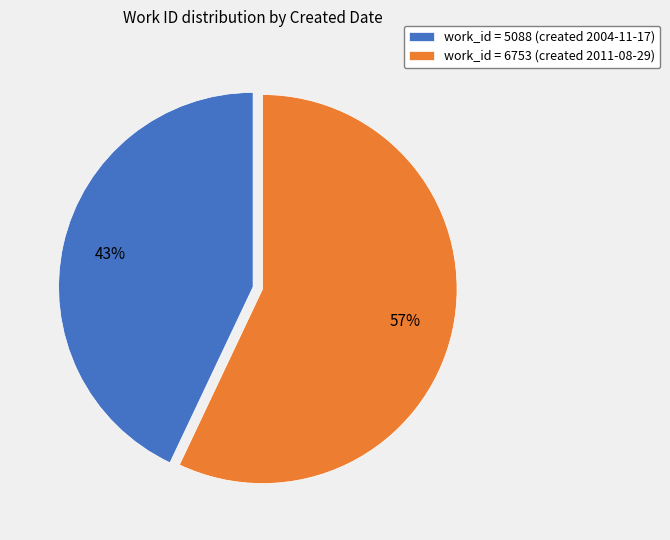

Is there a majority slice in this chart?

Yes